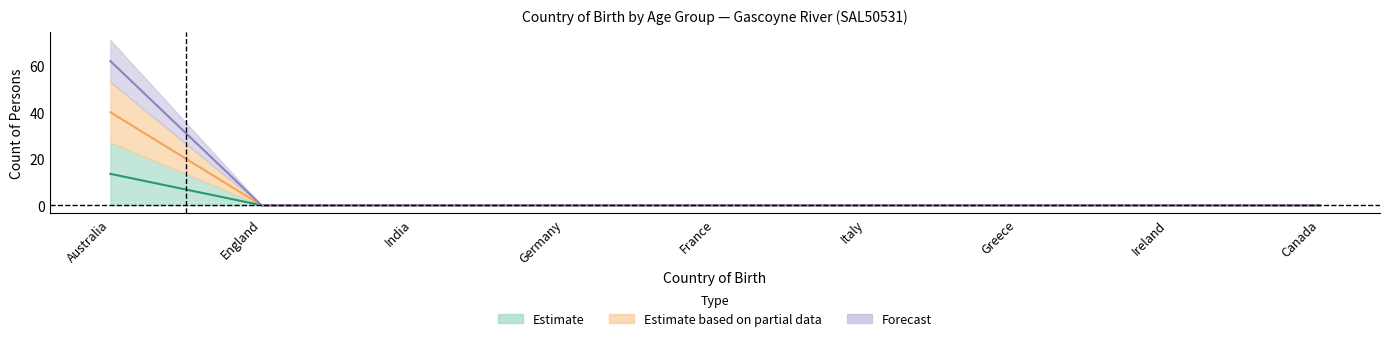

At which label is 0-4 years closest to 6?

England